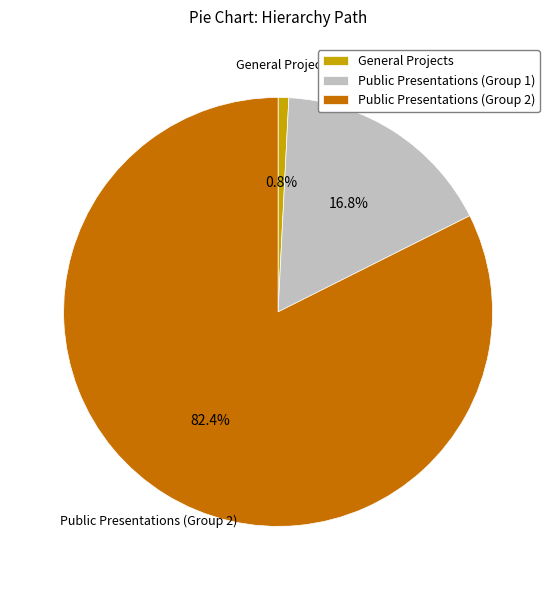

Between Public Presentations (Group 2) and Public Presentations (Group 1), which is larger?

Public Presentations (Group 2)